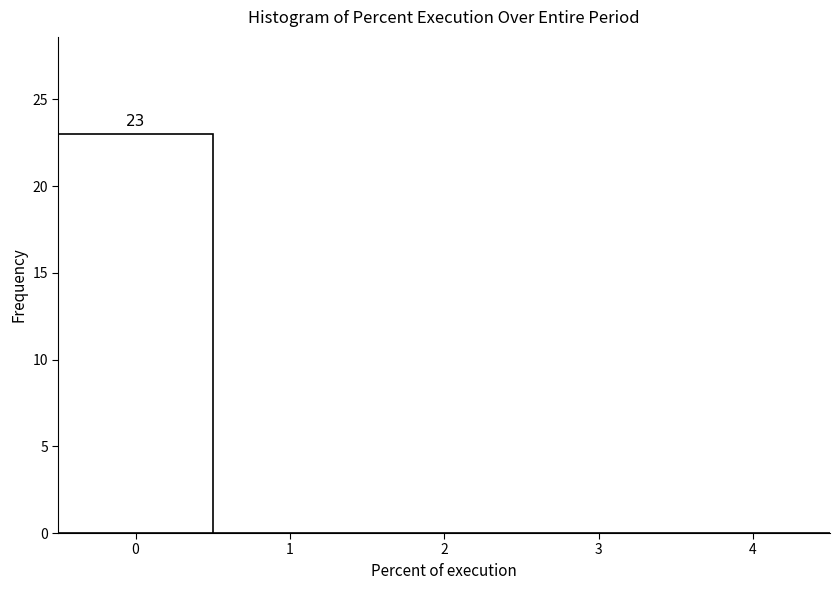

Which range on the x-axis has the tallest bar?

-0.5 to 0.5